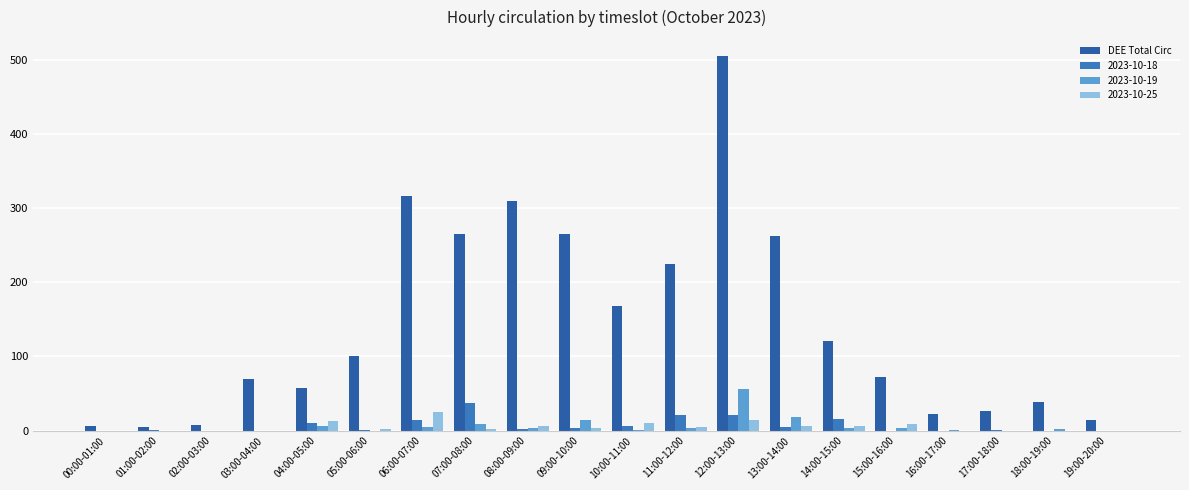

Reading right to left, transcribe all the data shown in this chart.

14	38	27	22	72	121	262	505	225	168	265	310	265	316	100	57	70	8	5	6